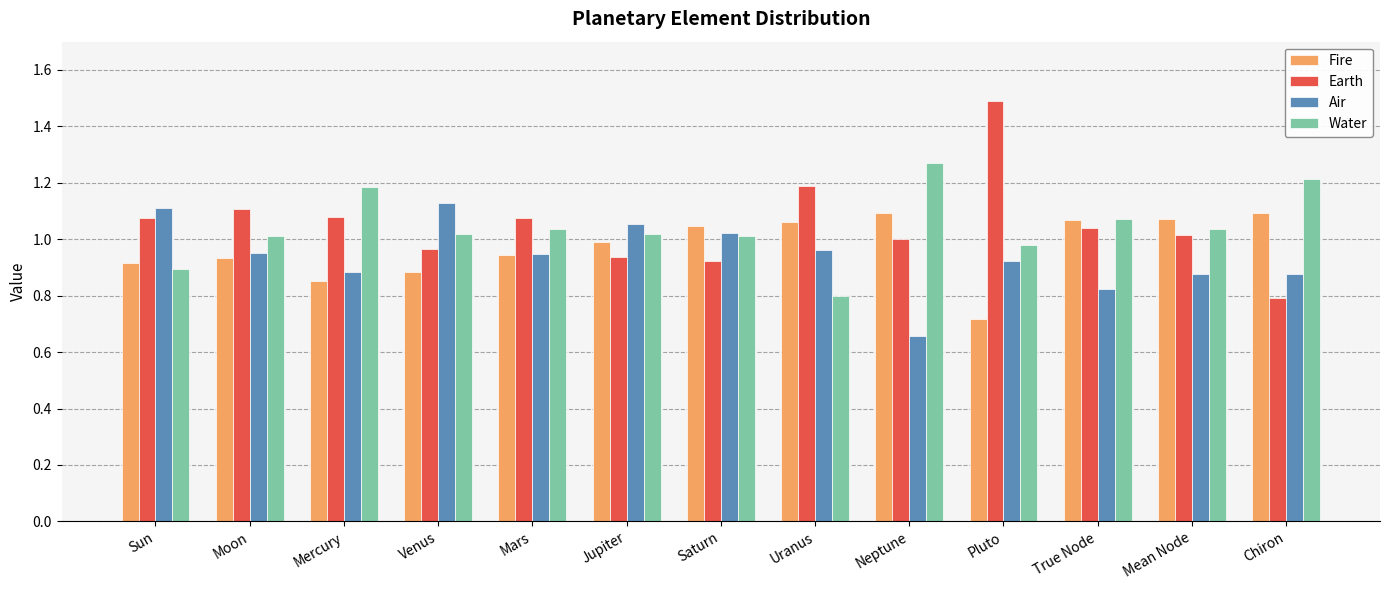

At which category is the sum across all series the highest?

Pluto